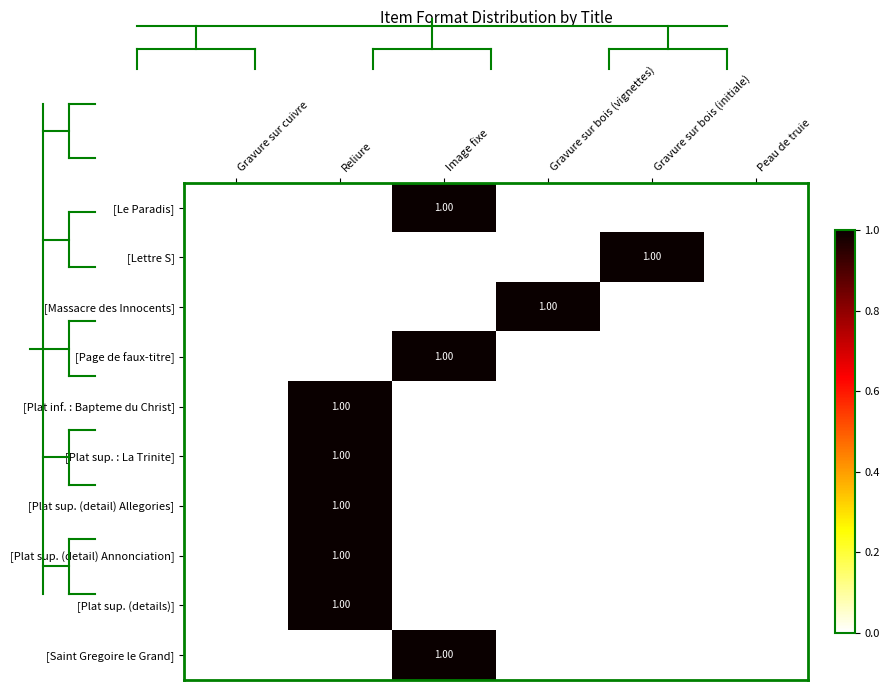

The [Plat inf. : Bapteme du Christ] series shows -1 at Image fixe. True or false?

False